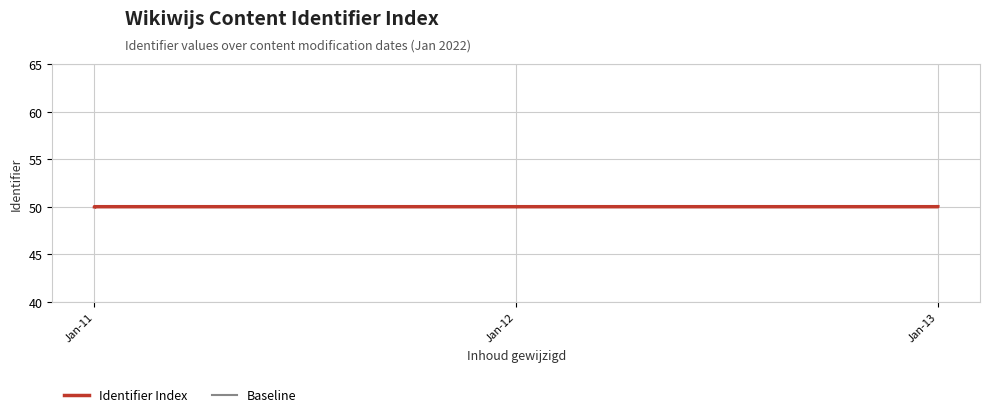

At which category does the chart reach its minimum across all series?

Jan-11